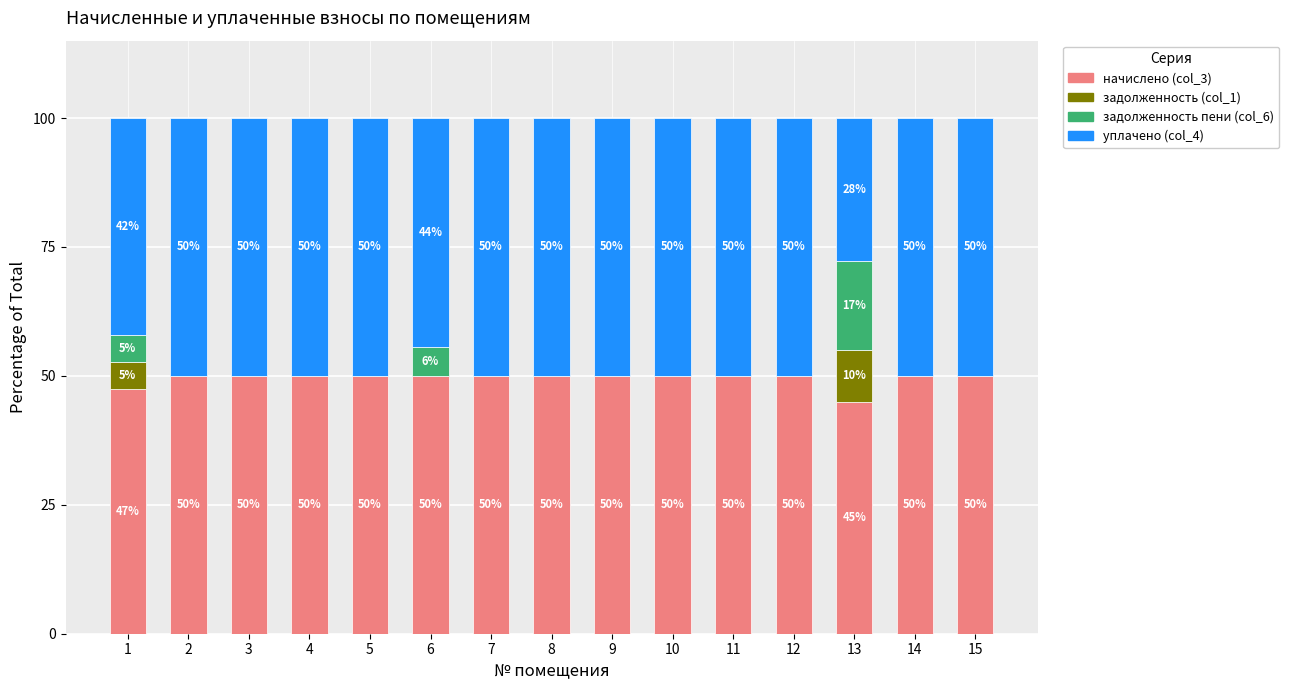

What is the total value across all series at 12?

100.0